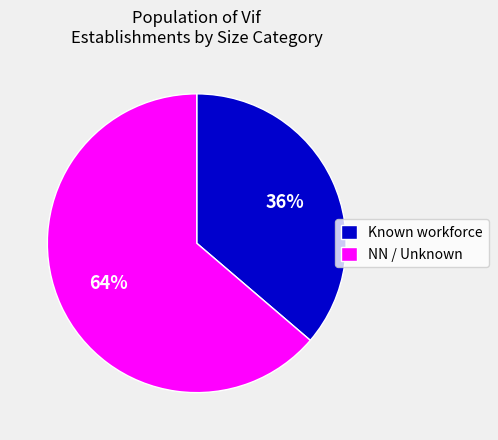

Do Known workforce and NN / Unknown together represent more than half of the pie?

Yes